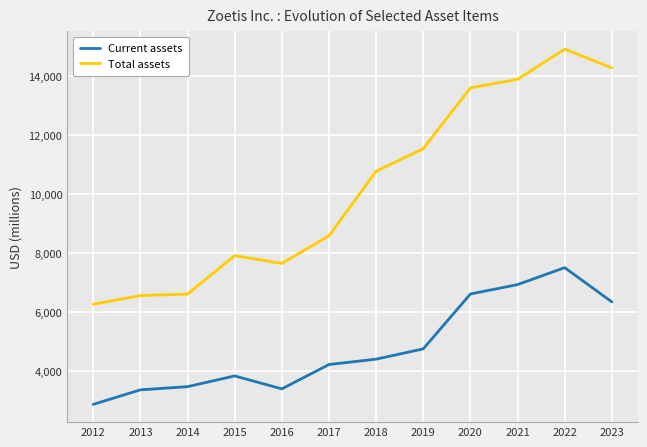

True or false: Current assets has a value of 3357 at 2013.

True